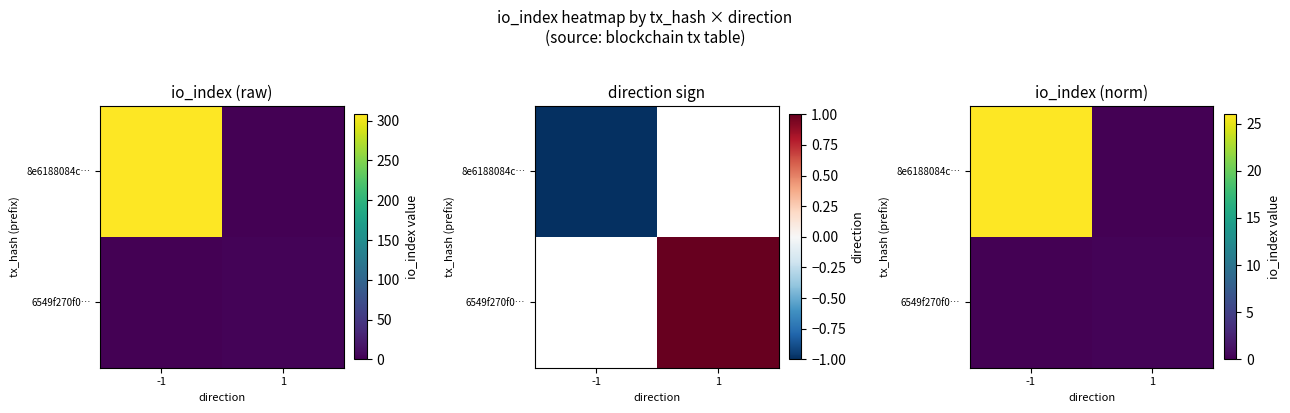

Rank the categories by 6549f270f0… value from lowest to highest.

-1, 1